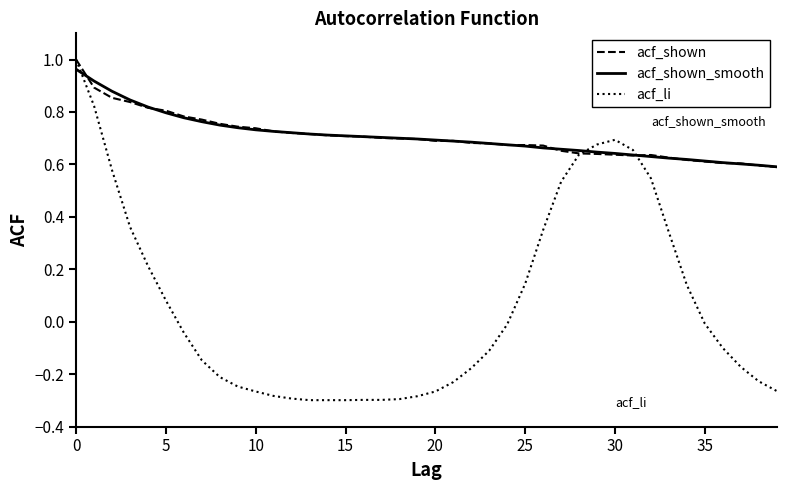

Which series has the widest spread of values?

acf_li